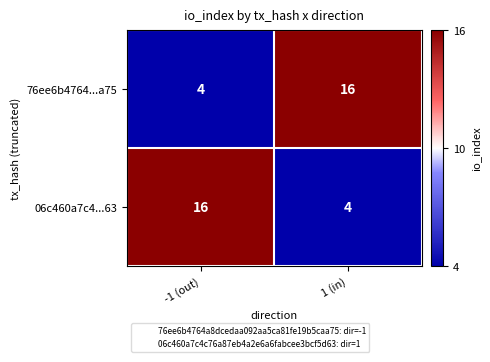

How many categories are shown in the chart?

2